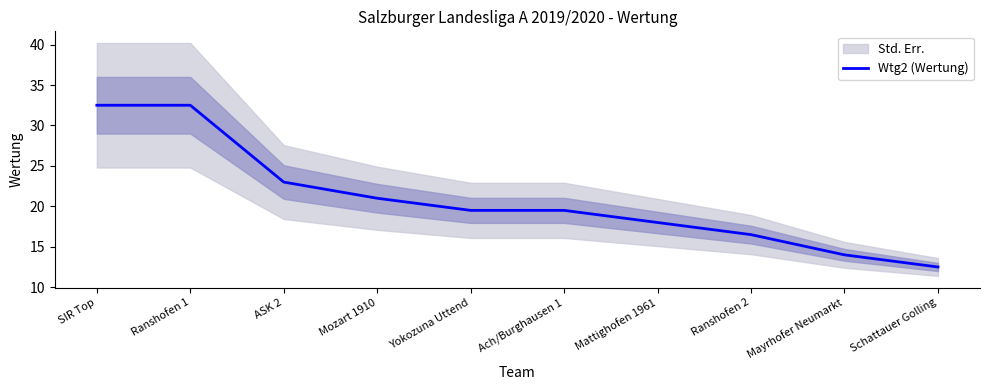

What is the sum of the values at Schattauer Golling and Mozart 1910?

33.5